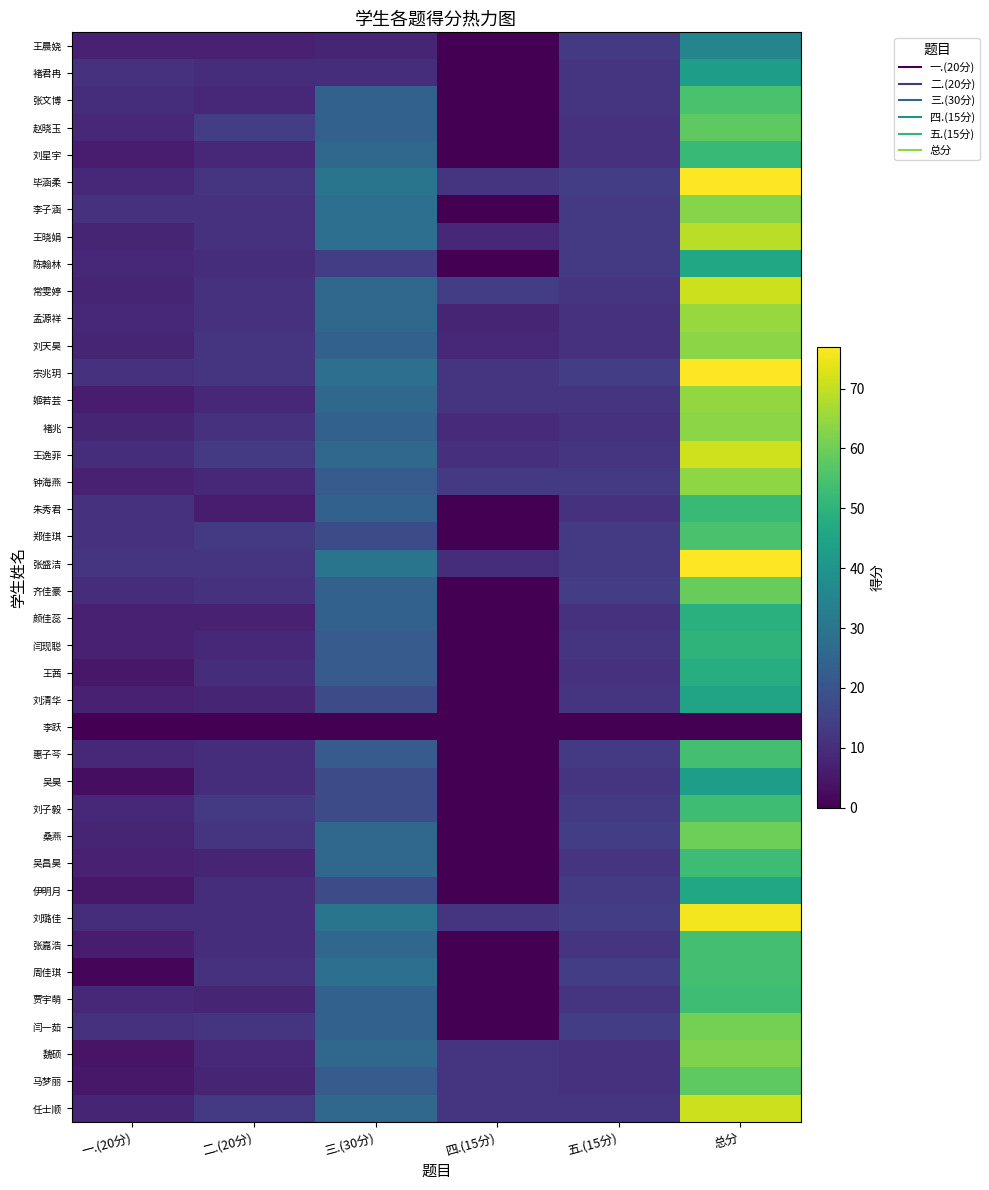

What is the maximum value shown in the chart?

77.0